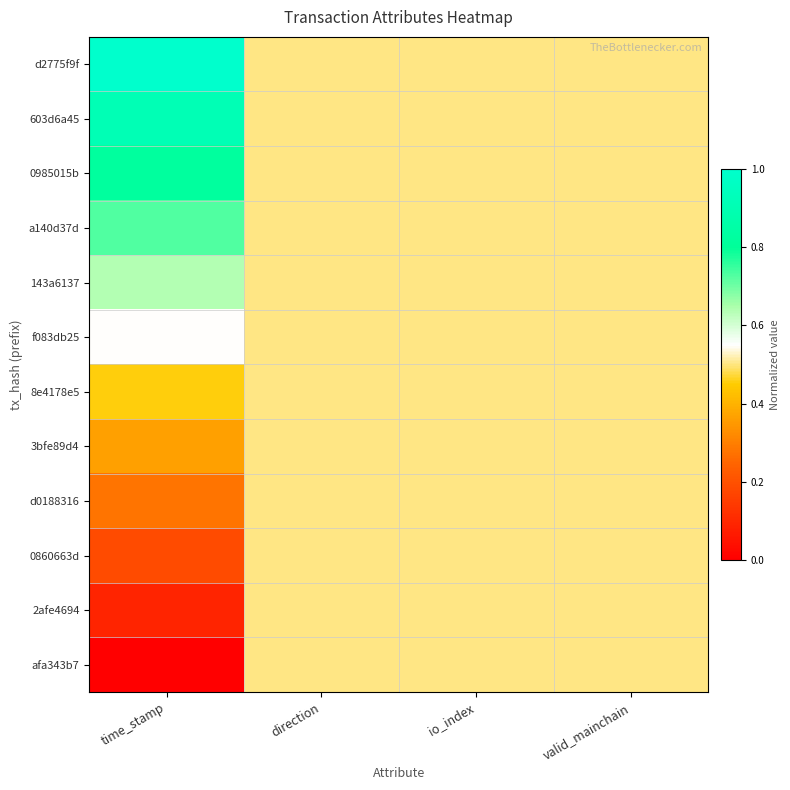

What is the greatest value displayed?

1.0